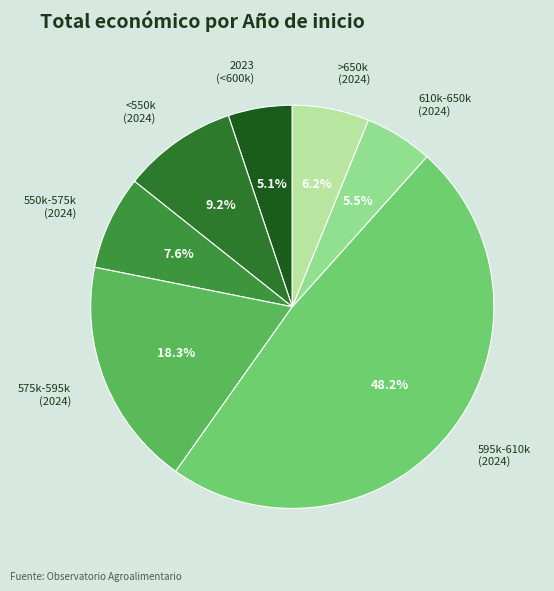

How many slices are in this pie chart?

7